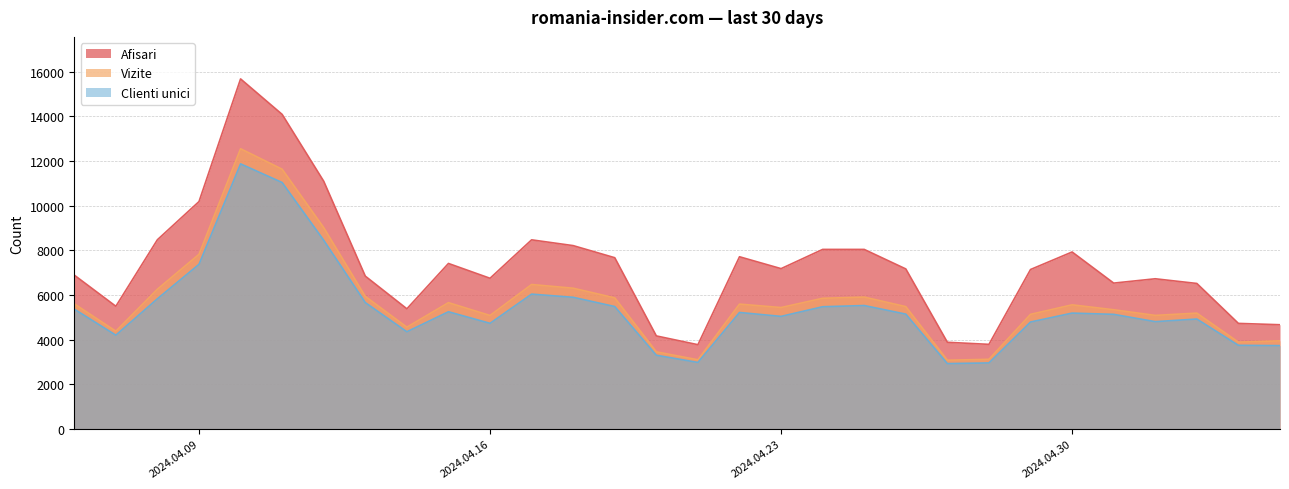

True or false: Clienti unici and Vizite cross at least once.

False